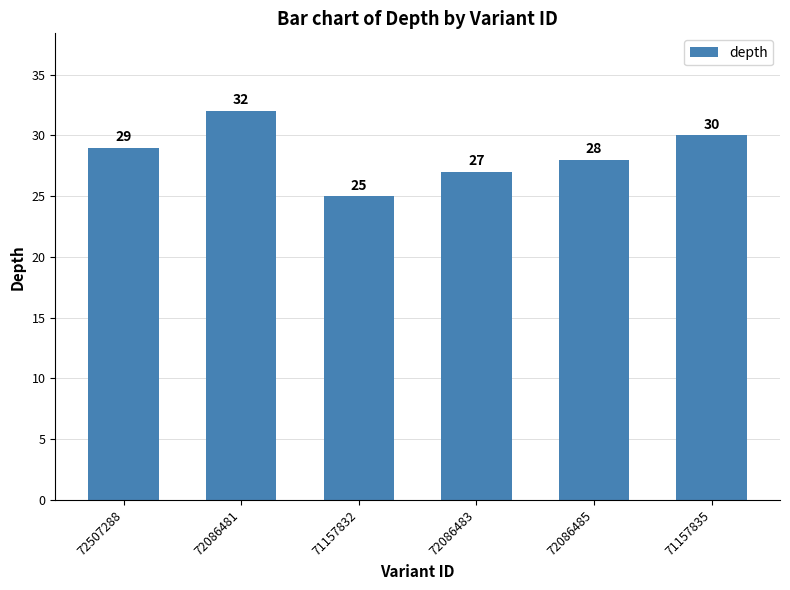

What is the value of the 6th bar from the left?

30